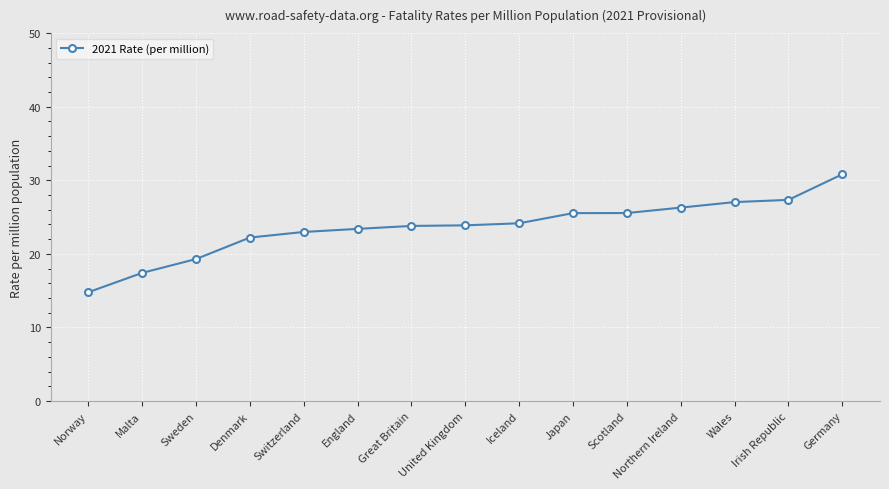

What is the smallest value displayed?

14.8